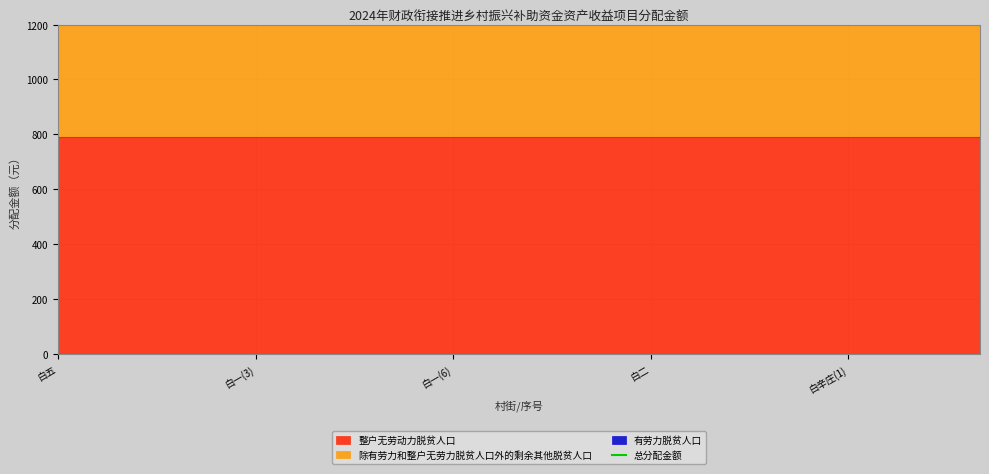

True or false: 除有劳力和整户无劳力脱贫人口外的剩余其他脱贫人口 has more than 0 interior local peaks.

False